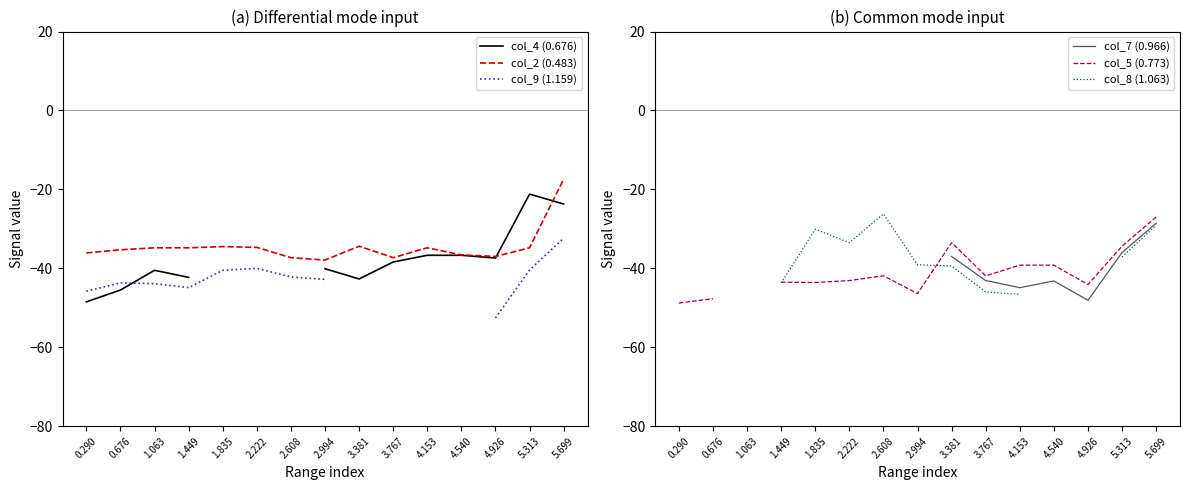

Which series has the widest spread of values?

col_4 (0.676)